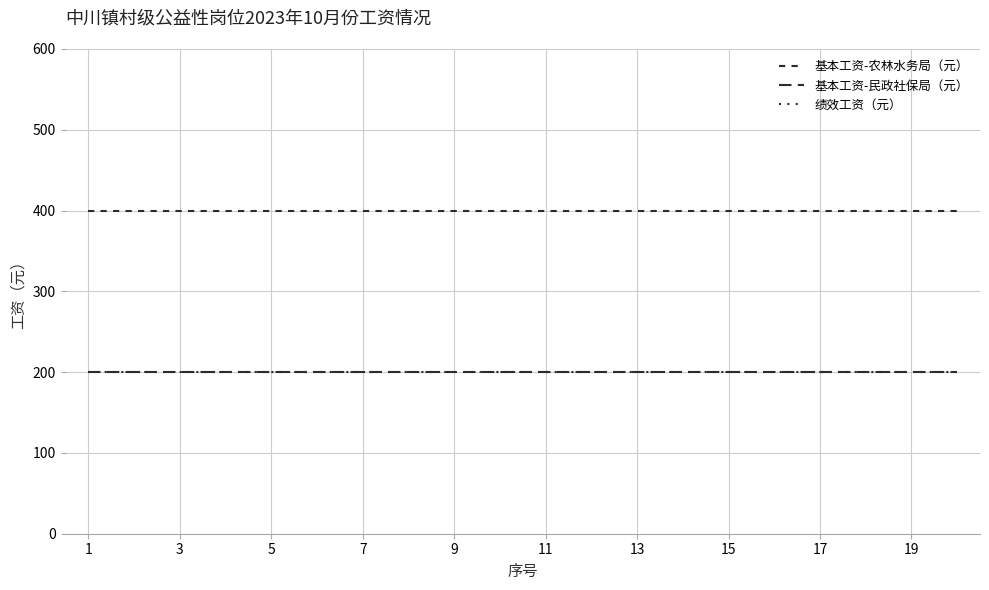

Does the chart display data point markers on the line(s)?

No